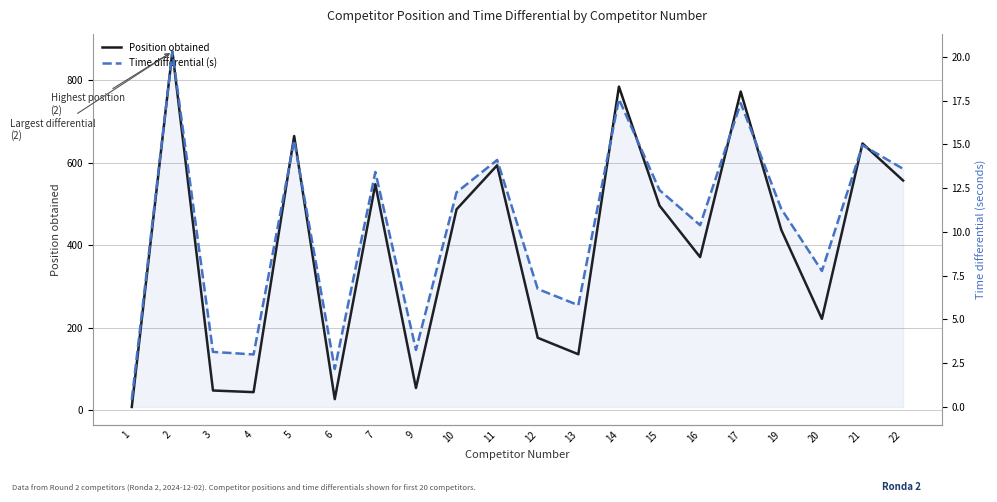

Reading left to right, list all the values displayed in this chart.

Position obtained: 7.0	870.0	47.0	43.0	665.0	26.0	548.0	53.0	487.0	594.0	175.0	135.0	785.0	496.0	371.0	773.0	437.0	221.0	647.0	557.0
Time differential (s): 0.4	20.3	3.1	3.0	15.2	2.2	13.4	3.3	12.3	14.1	6.7	5.8	17.6	12.4	10.4	17.4	11.3	7.8	14.9	13.6